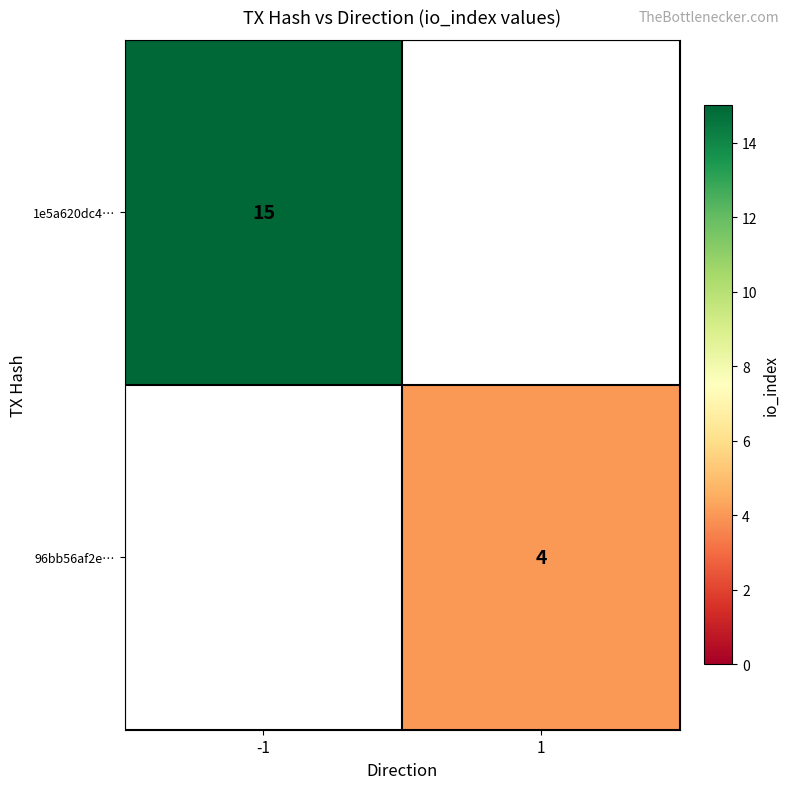

True or false: 1e5a620dc4… has a value of 15 at -1.

True